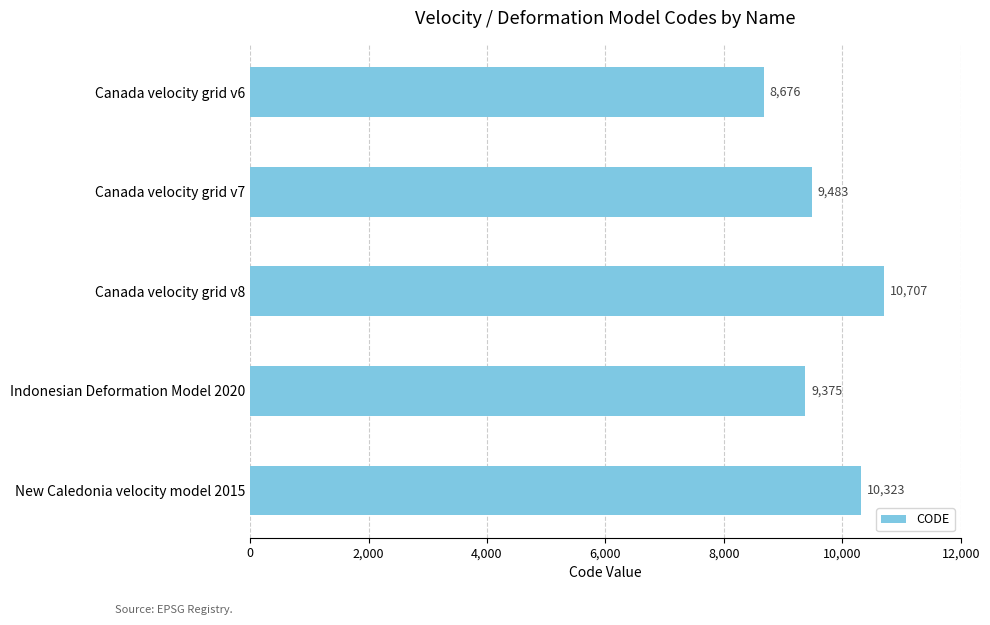

Rank the categories by value from lowest to highest.

Canada velocity grid v6, Indonesian Deformation Model 2020, Canada velocity grid v7, New Caledonia velocity model 2015, Canada velocity grid v8